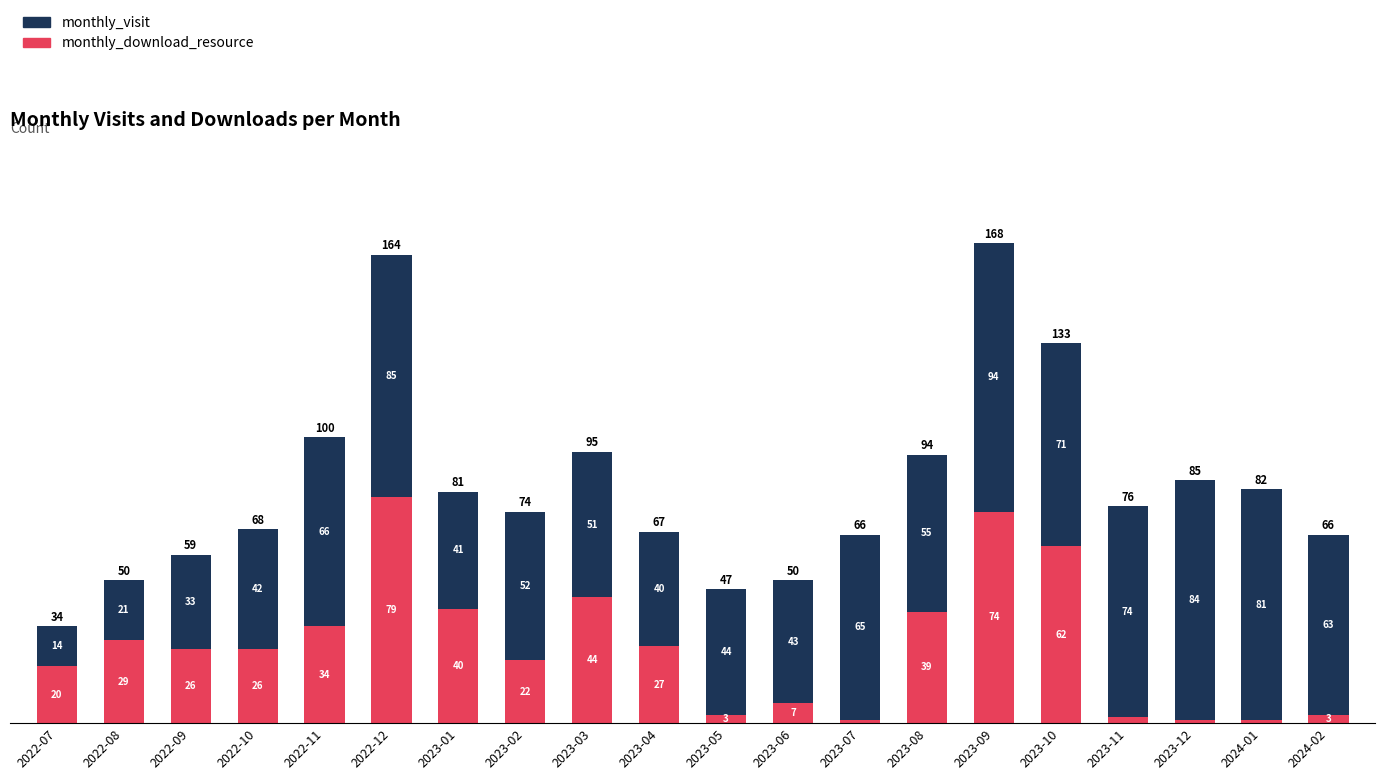

Reading right to left, what are the values for monthly_download_resource?

2024-02=3	2024-01=1	2023-12=1	2023-11=2	2023-10=62	2023-09=74	2023-08=39	2023-07=1	2023-06=7	2023-05=3	2023-04=27	2023-03=44	2023-02=22	2023-01=40	2022-12=79	2022-11=34	2022-10=26	2022-09=26	2022-08=29	2022-07=20